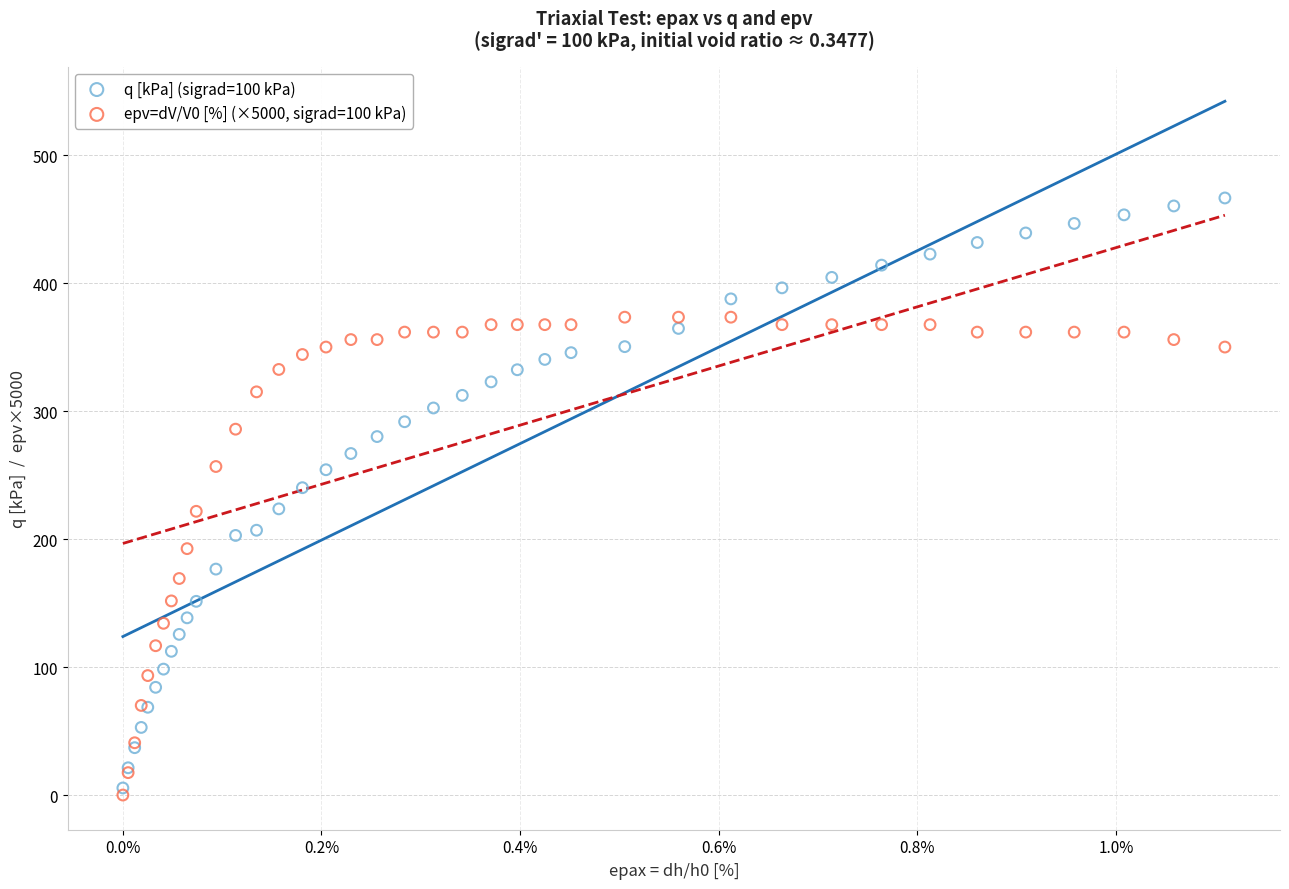

Which series reaches the minimum Y coordinate?

epv=dV/V0 [%] (×5000, sigrad=100 kPa)